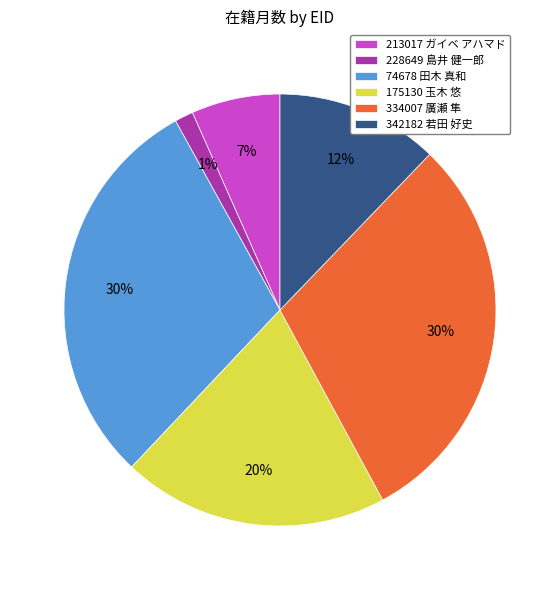

Is the sum of 342182 若田 好史 and 334007 廣瀬 隼 greater than half?

No